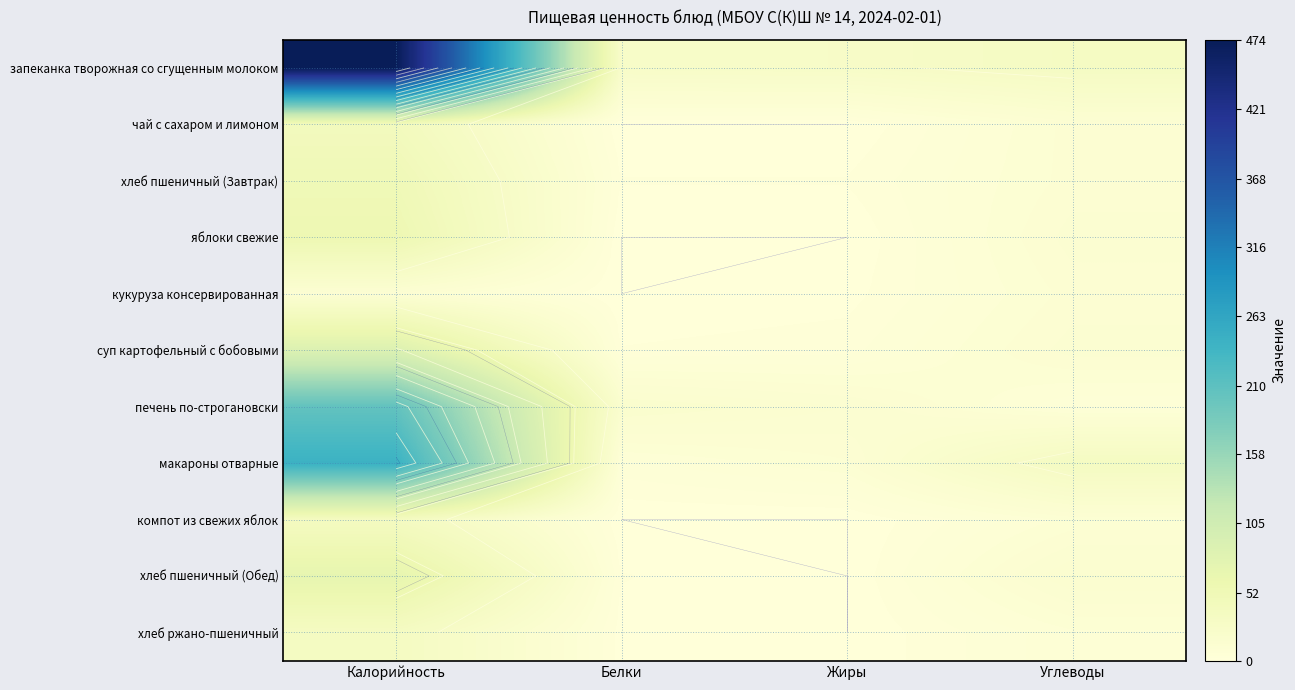

Between Калорийность and Углеводы, which series saw the biggest shift?

запеканка творожная со сгущенным молоком